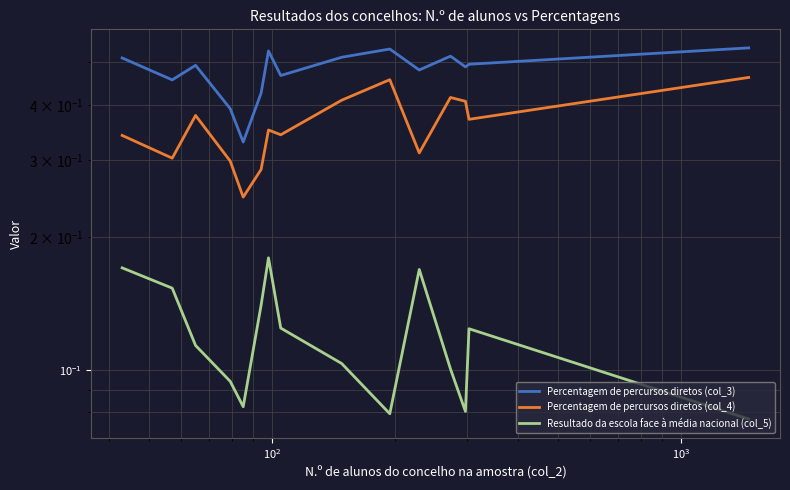

Rank the series by their average value, from lowest to highest.

Resultado da escola face à média nacional (col_5), Percentagem de percursos diretos (col_4), Percentagem de percursos diretos (col_3)